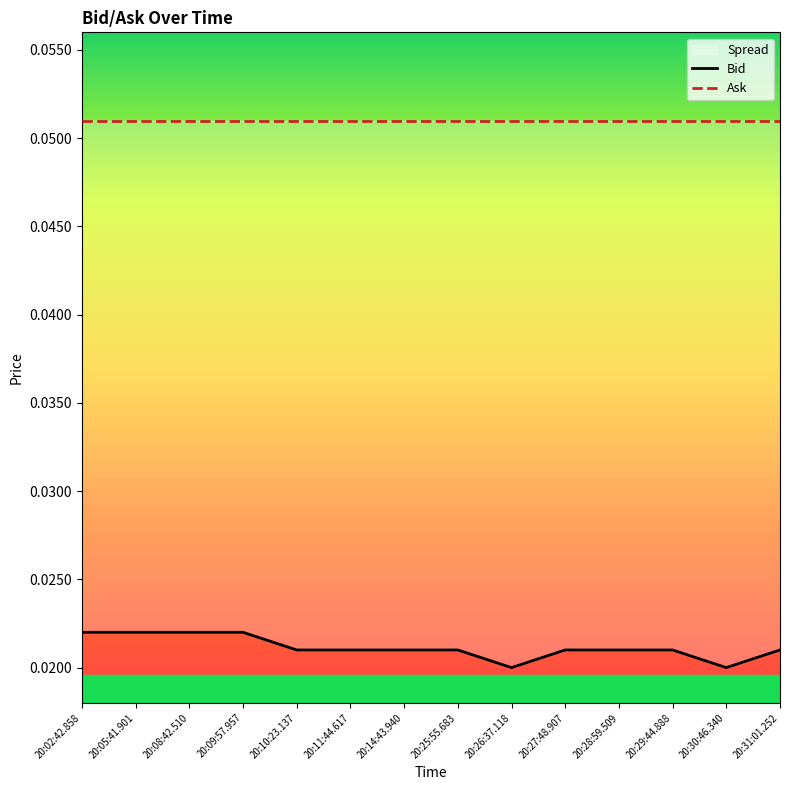

Rank the series by their average value, from lowest to highest.

Bid, Ask